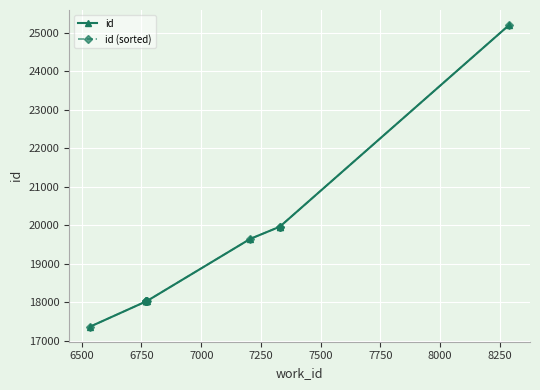

What are all the series names shown in the legend?

id, id (sorted)